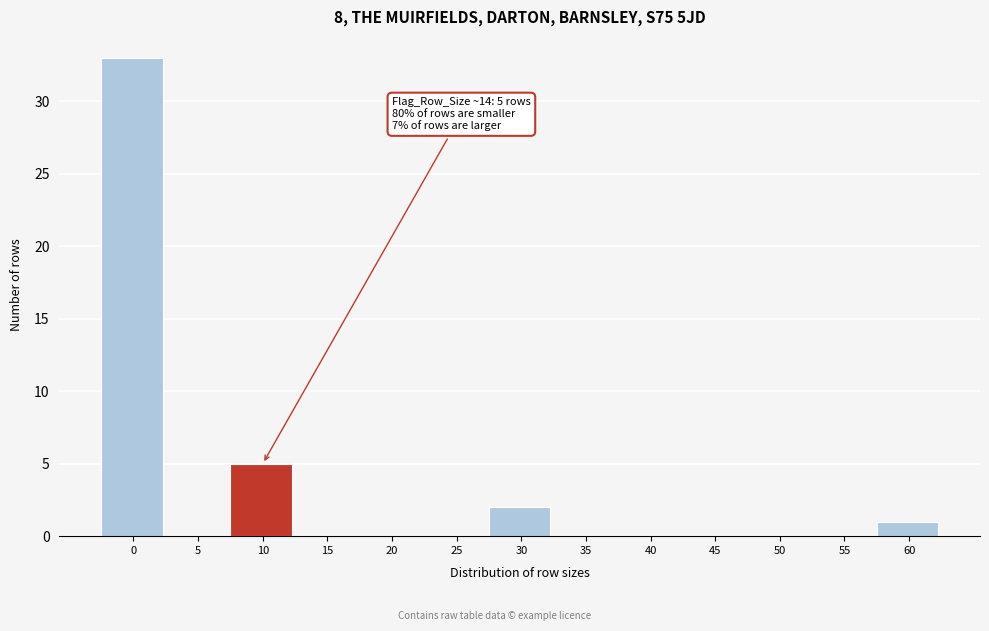

Reading left to right, extract all data points from this chart.

0=33	5=0	10=5	15=0	20=0	25=0	30=2	35=0	40=0	45=0	50=0	55=0	60=1